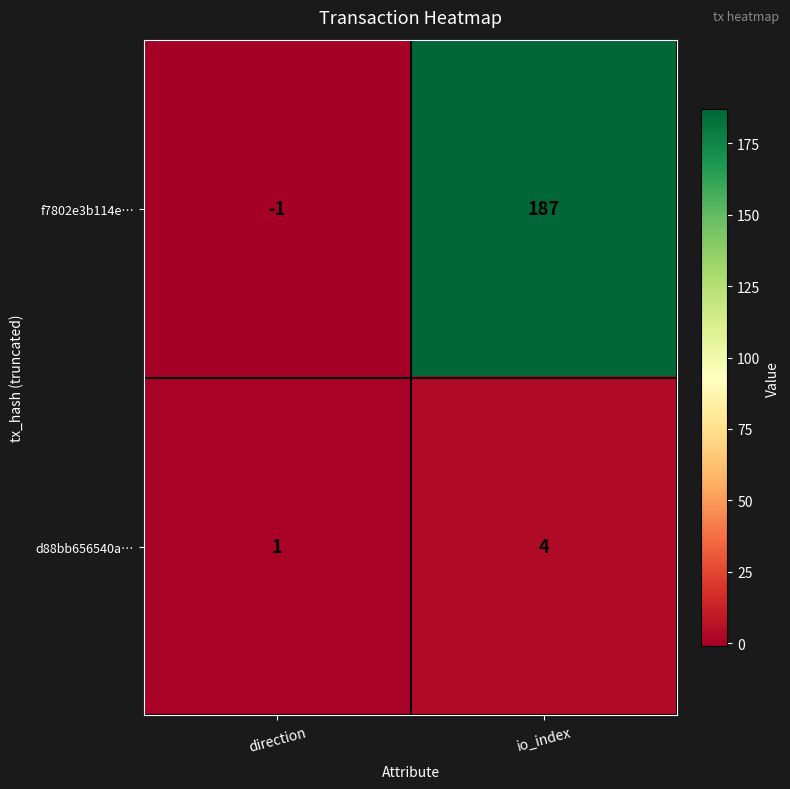

At how many categories does at least one series exceed 4?

1